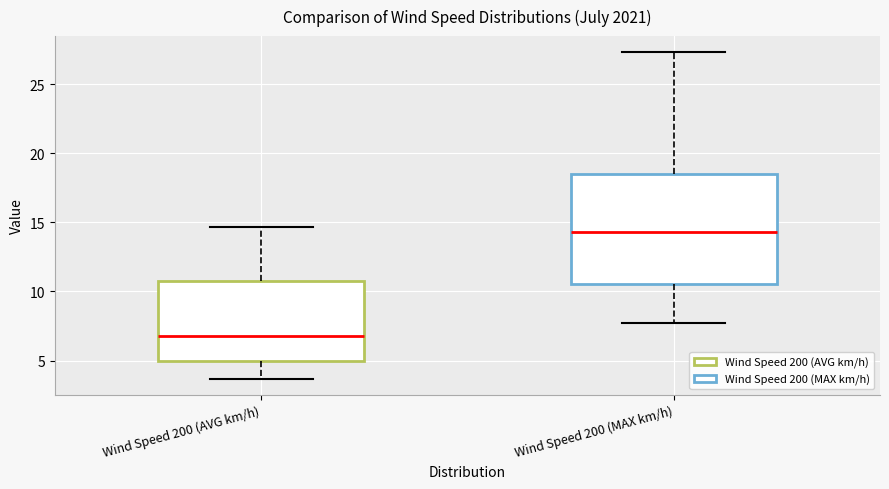

Reading left to right, read every box against the y-axis: the position of its median line, the range the box covers, and the ends of its whiskers. The values are not printed on the chart, so give them approximately, as read against the axis.

Wind Speed 200 (AVG km/h): median 7.0, box 5.0 to 11.0, whiskers 3.5 to 14.5
Wind Speed 200 (MAX km/h): median 14.5, box 10.5 to 18.5, whiskers 8.0 to 27.5